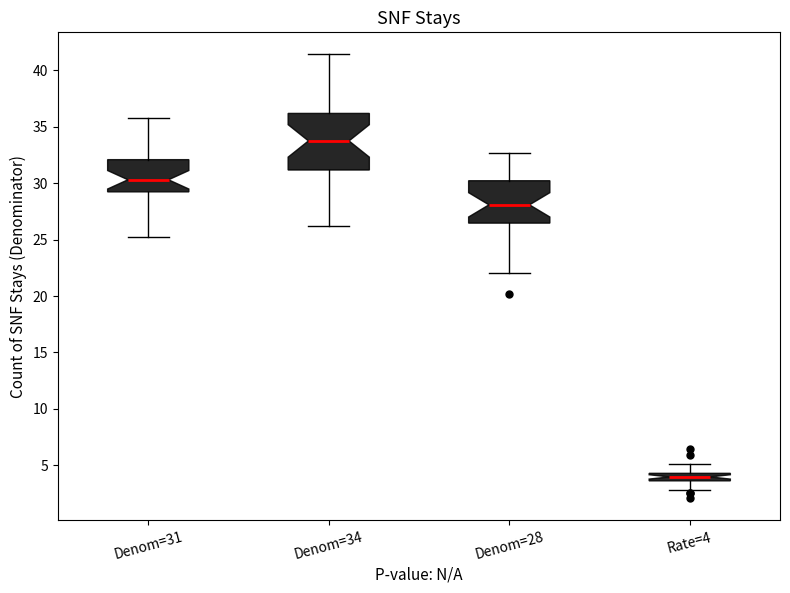

Which box is the tallest, from its lower edge to its upper edge?

Denom=34